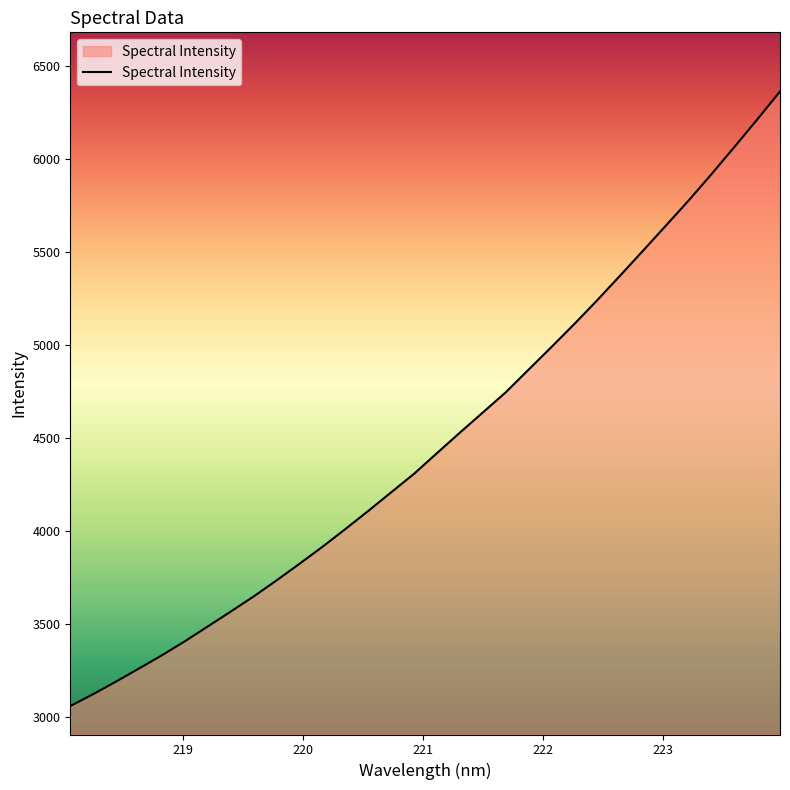

What is the greatest value displayed?

6364.4